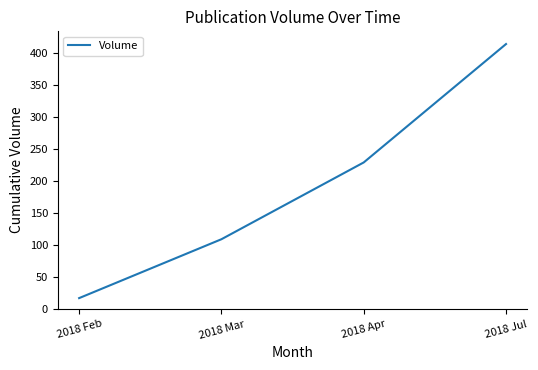

Reading left to right, what are all the values shown in this chart?

2018 Feb=17	2018 Mar=109	2018 Apr=229	2018 Jul=414